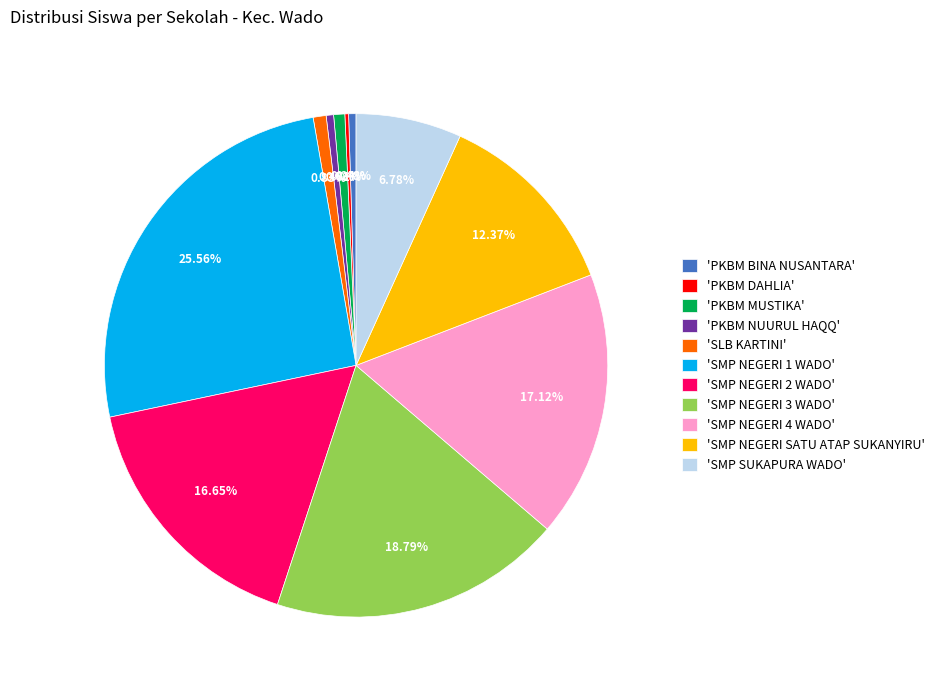

Do 'PKBM BINA NUSANTARA' and 'SMP SUKAPURA WADO' together represent more than half of the pie?

No